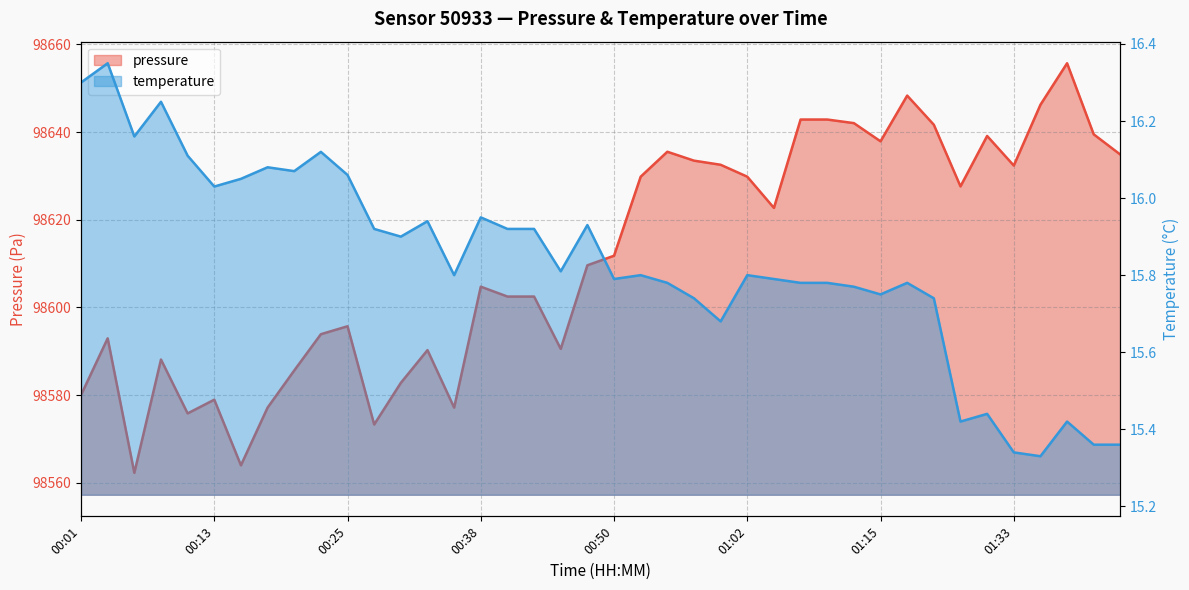

Which has a higher value, 00:55 or 00:03?

00:55